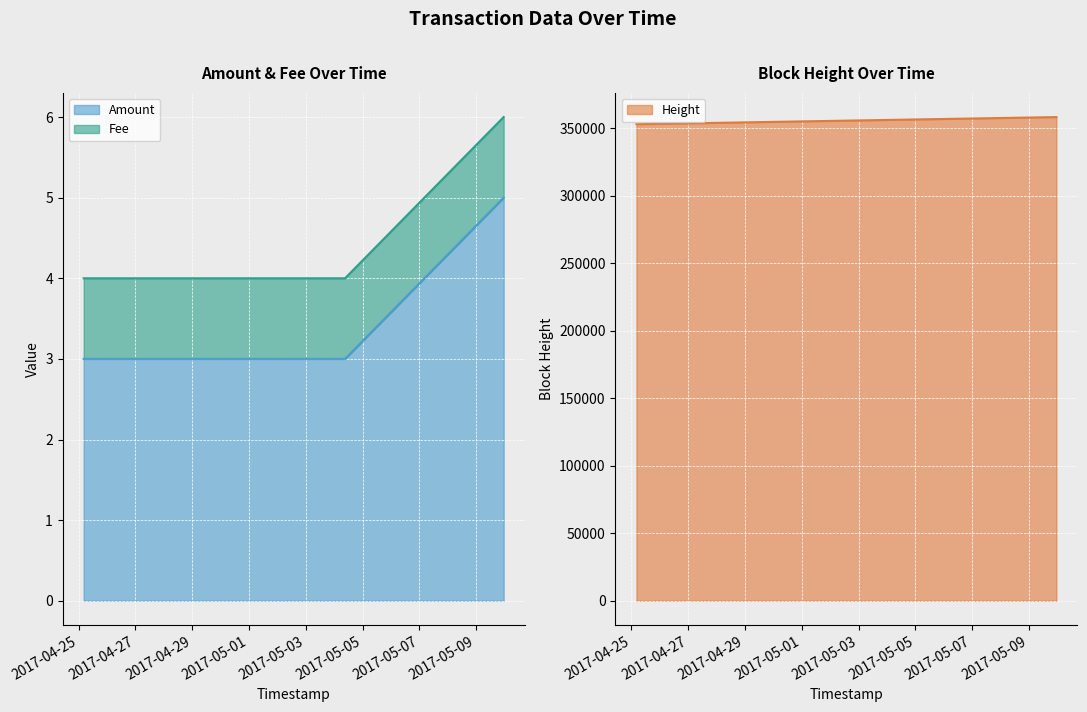

How many data points in Height are less than 356253?

1